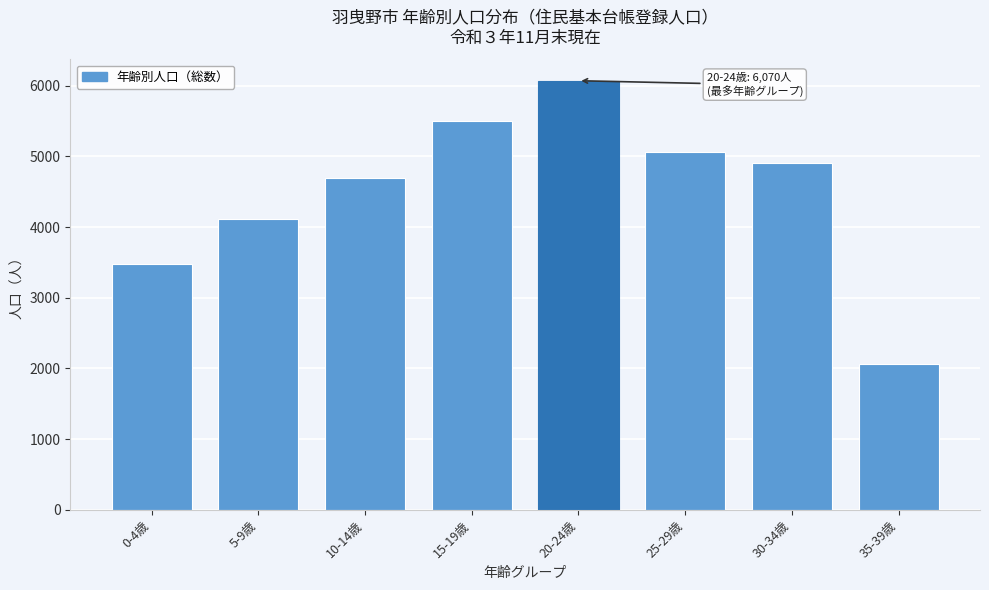

Reading left to right, transcribe all the data shown in this chart.

0-4歳=3475	5-9歳=4115	10-14歳=4699	15-19歳=5506	20-24歳=6070	25-29歳=5068	30-34歳=4906	35-39歳=2061